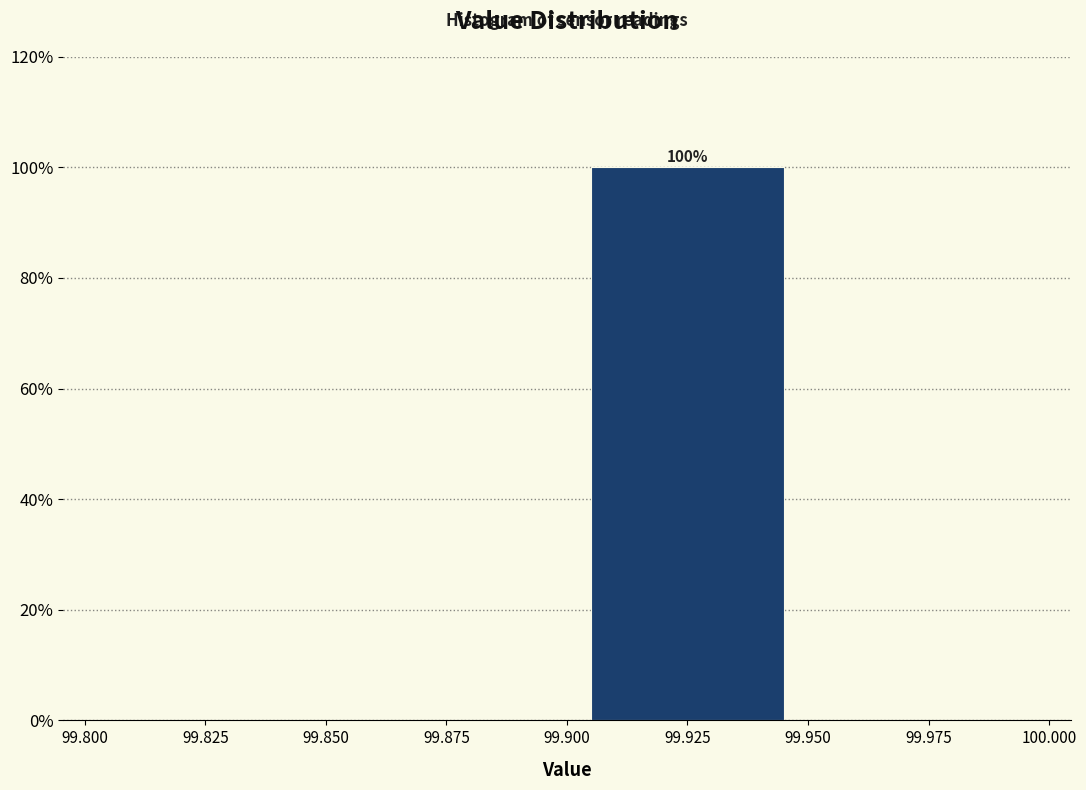

Which range on the x-axis has the tallest bar?

99.900 to 99.950